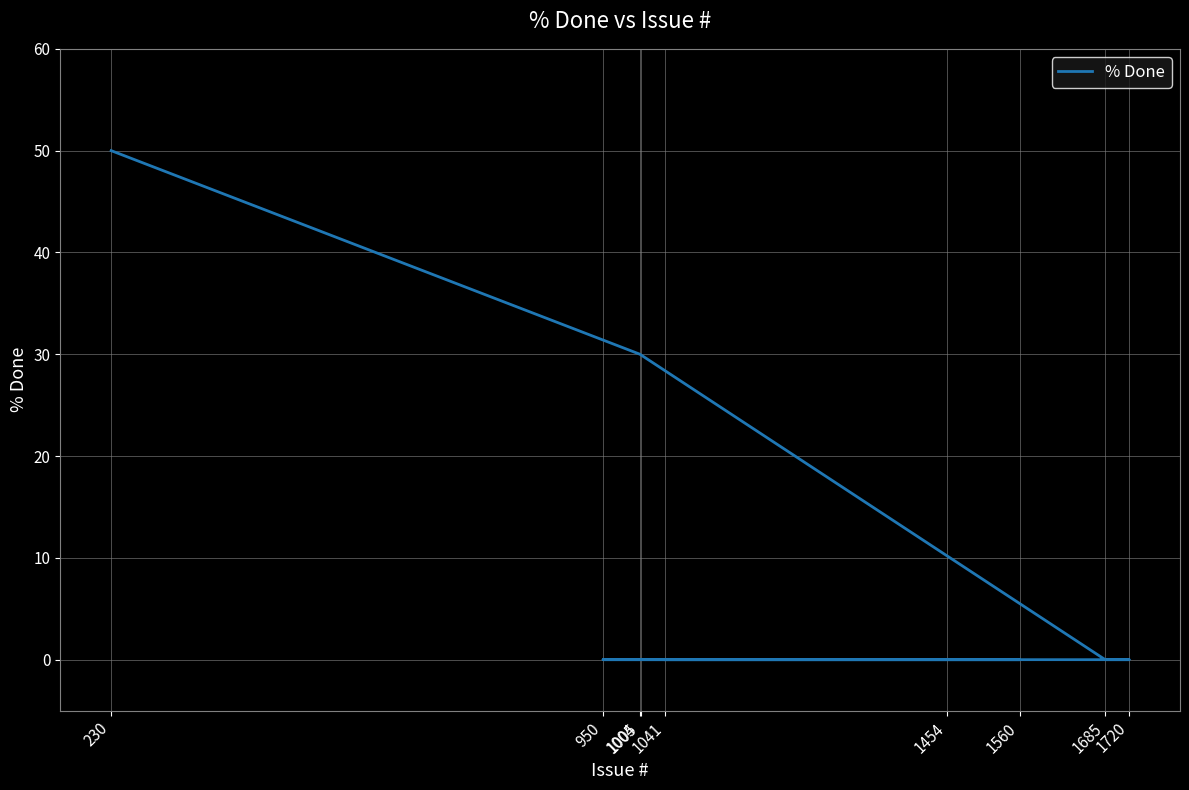

Which category has the lowest value across all series?

1685